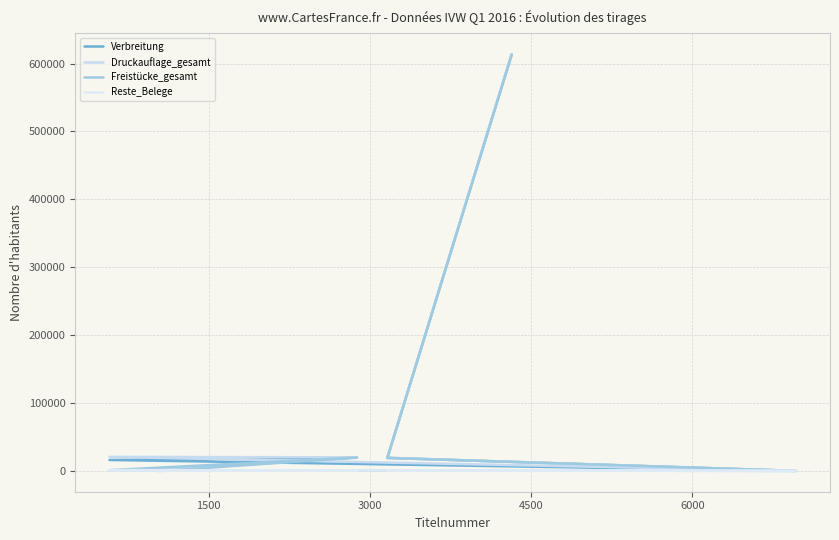

What is the difference between the maximum and minimum values in the Reste_Belege series?

1101